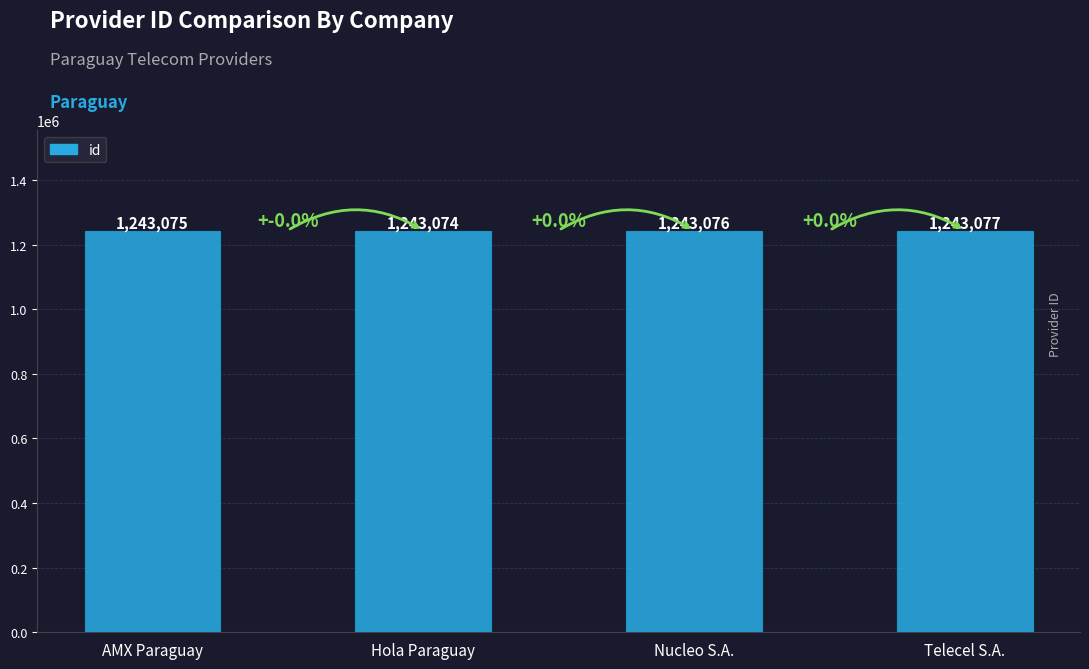

How many bars are there in total?

4